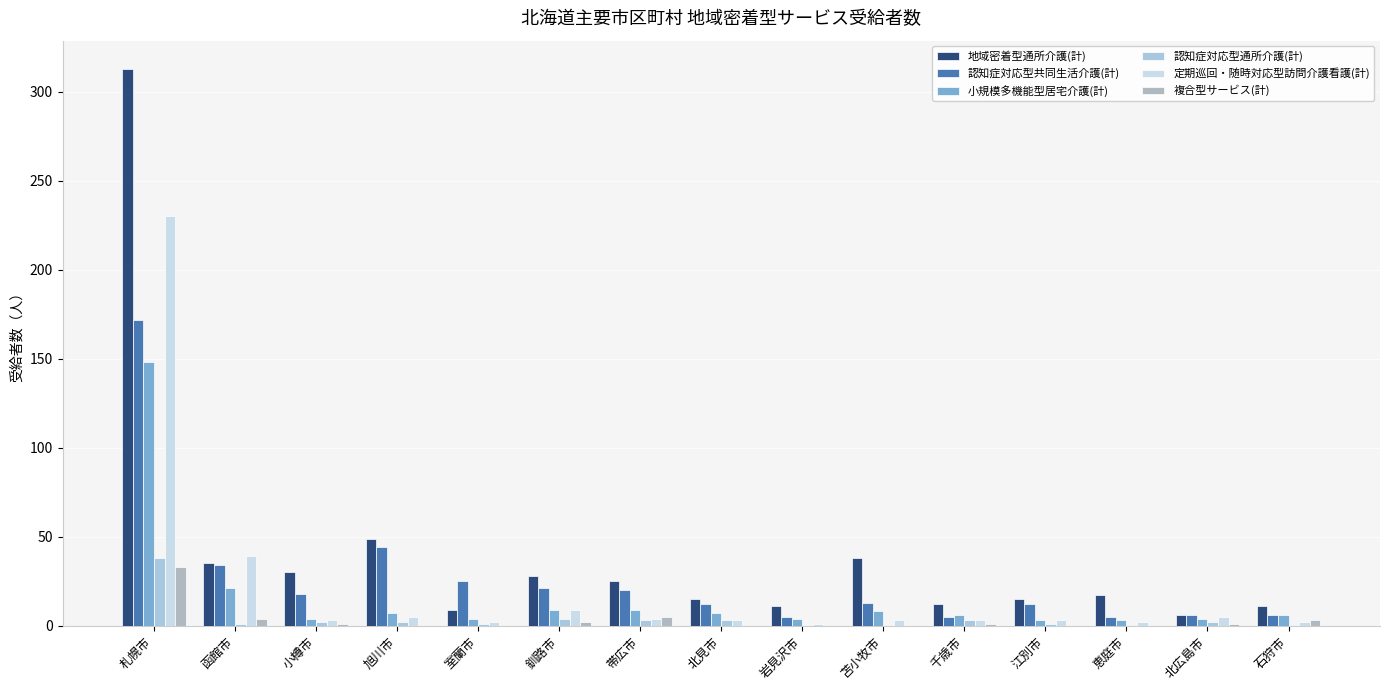

Which series has the largest total across all categories?

地域密着型通所介護(計)